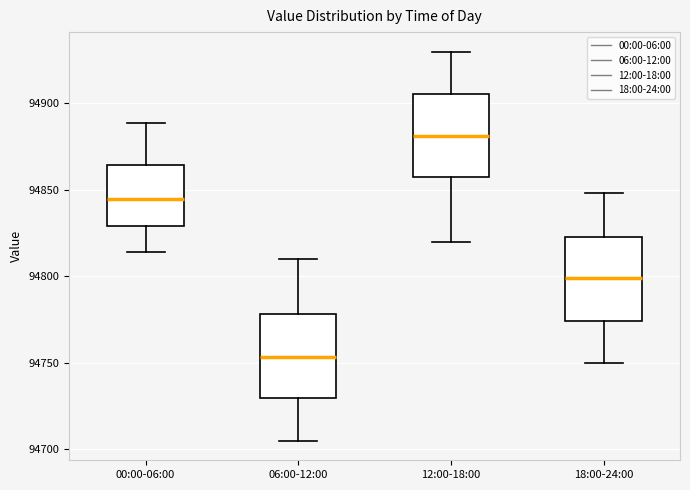

Where does the upper whisker of the box for 18:00-24:00 end on the y-axis? The values are not printed on the chart, so give them approximately, as read against the axis.

94850